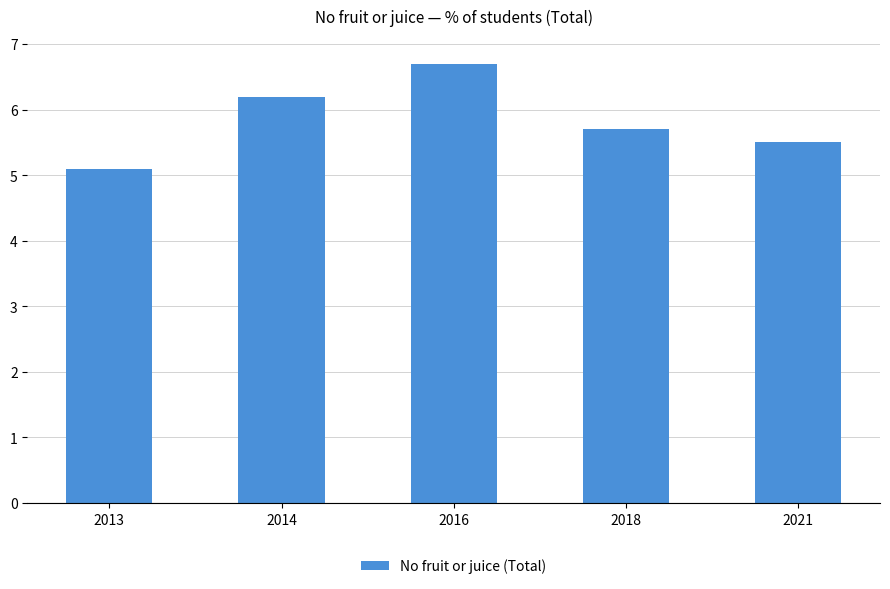

Where is the data nearest to the value 5?

2013